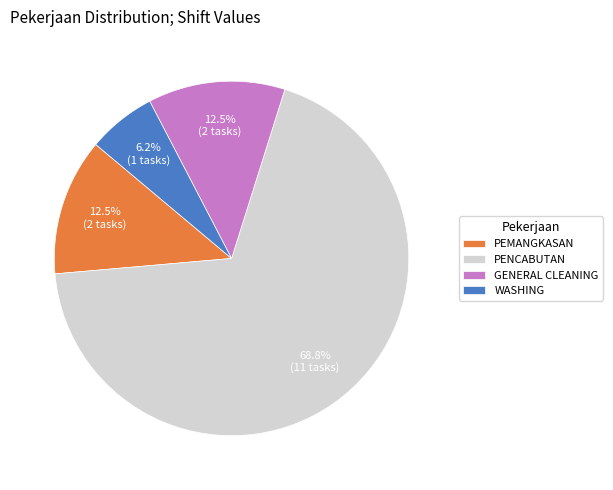

Which slice is the largest?

PENCABUTAN